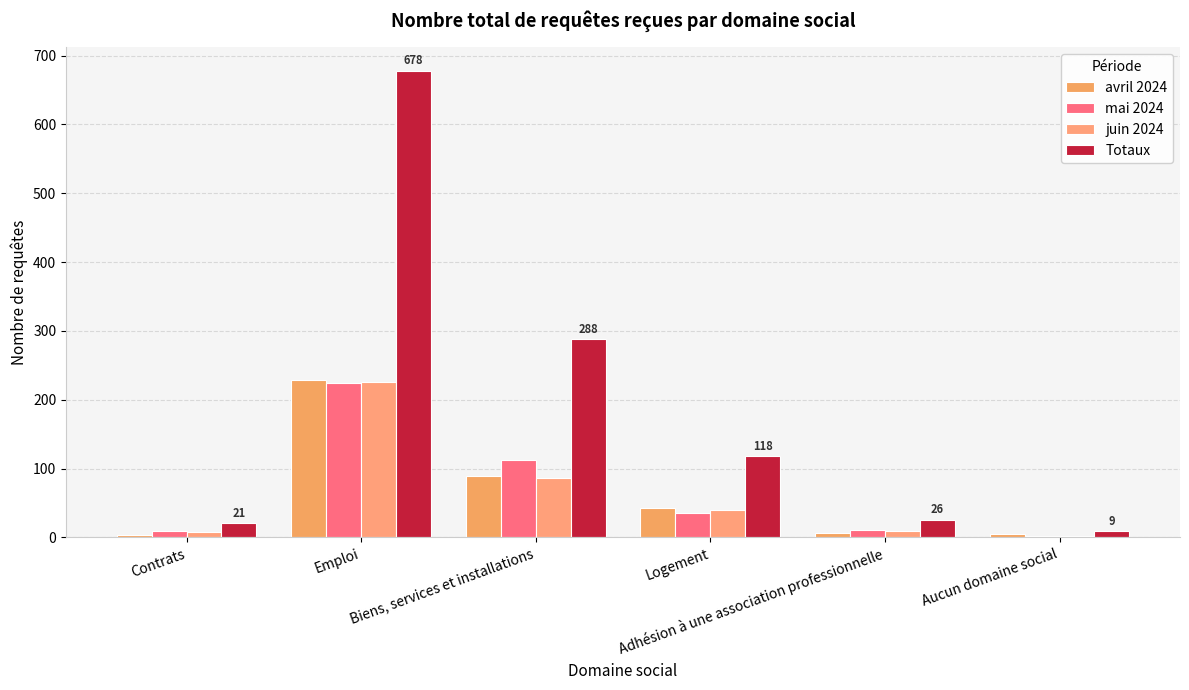

What is the maximum value for juin 2024?

226